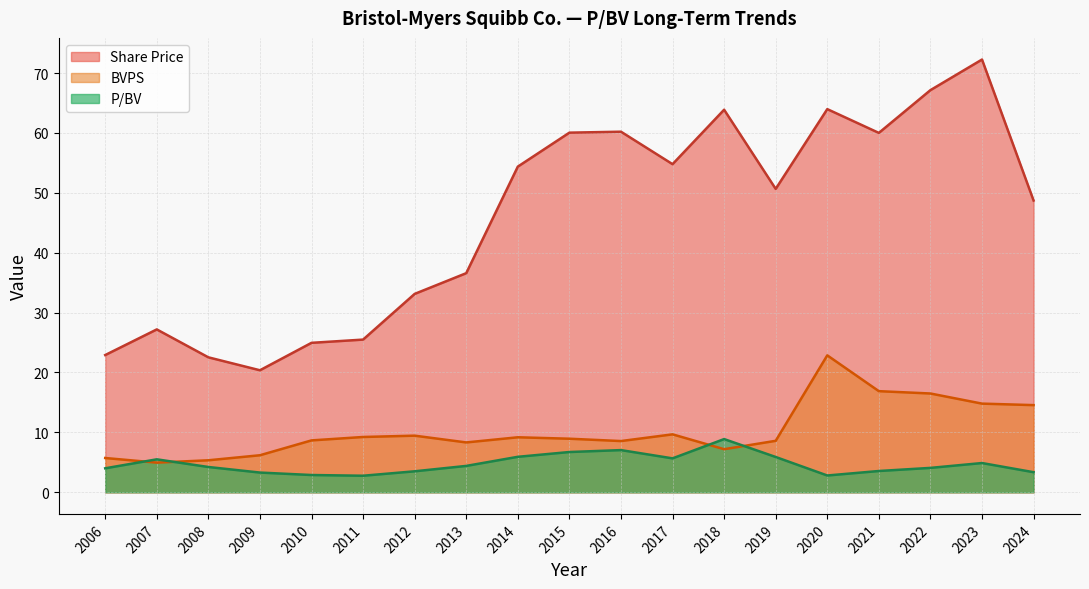

At which label does Share Price reach its peak?

2023